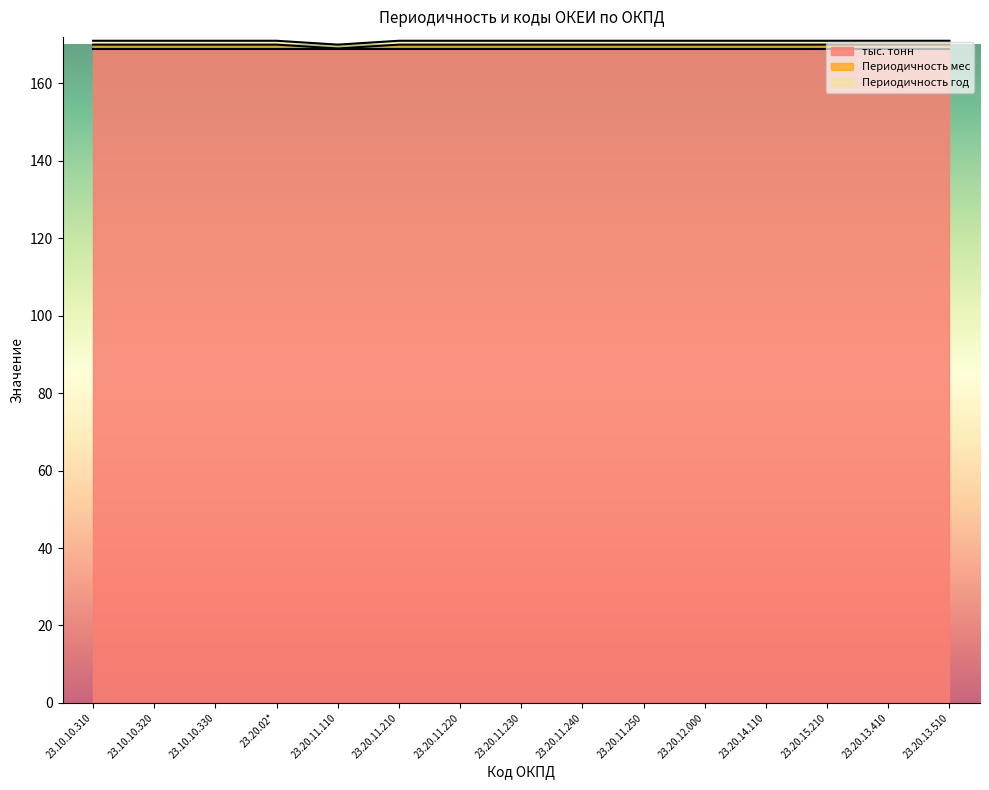

At 23.20.15.210, list the series in order from smallest to largest.

Периодичность мес, Периодичность год, тыс. тонн